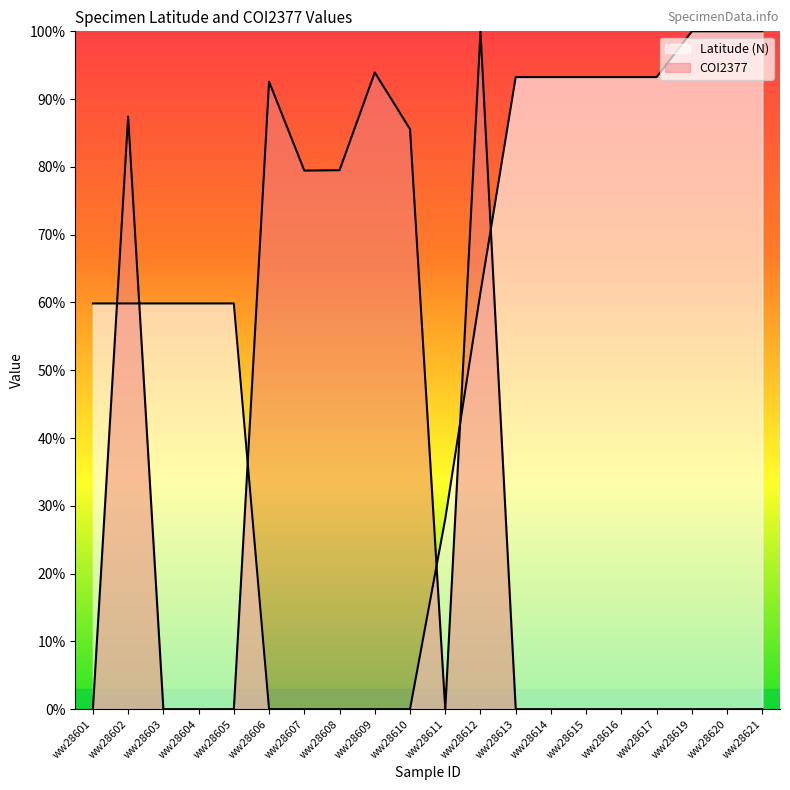

Reading left to right, list all the values displayed in this chart.

Latitude (N): ww28601=59.9	ww28602=59.9	ww28603=59.9	ww28604=59.9	ww28605=59.9	ww28606=0.0	ww28607=0.0	ww28608=0.0	ww28609=0.0	ww28610=0.0	ww28611=28.1	ww28612=61.5	ww28613=93.2	ww28614=93.2	ww28615=93.2	ww28616=93.2	ww28617=93.2	ww28619=100.0	ww28620=100.0	ww28621=100.0
COI2377: ww28601=0.0	ww28602=87.4	ww28603=0.0	ww28604=0.0	ww28605=0.0	ww28606=92.6	ww28607=79.5	ww28608=79.5	ww28609=93.9	ww28610=85.6	ww28611=0.0	ww28612=100.0	ww28613=0.0	ww28614=0.0	ww28615=0.0	ww28616=0.0	ww28617=0.0	ww28619=0.0	ww28620=0.0	ww28621=0.0